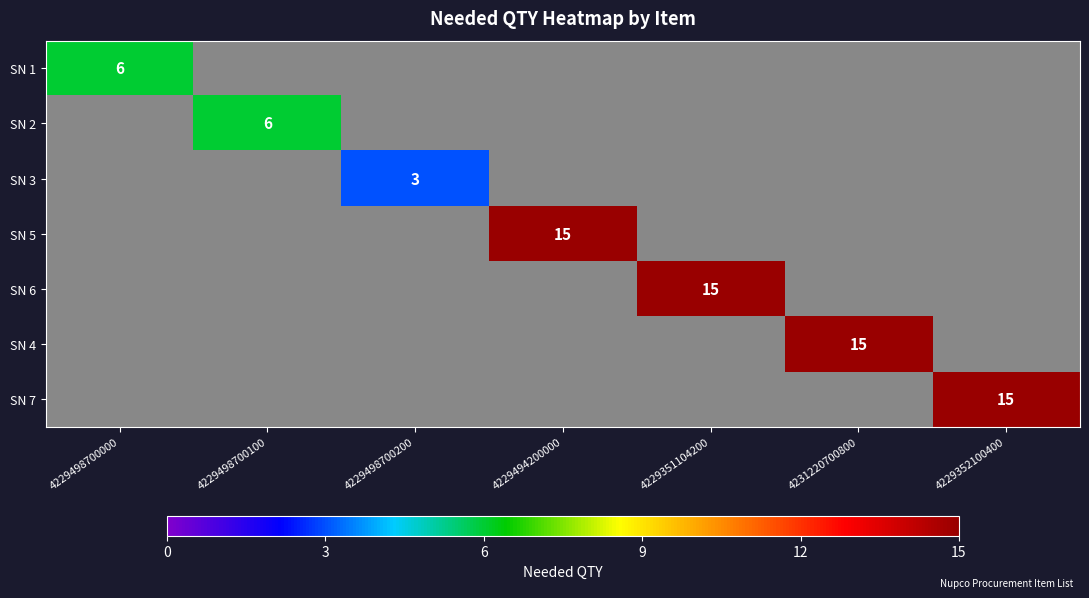

What is the greatest value displayed?

15.0